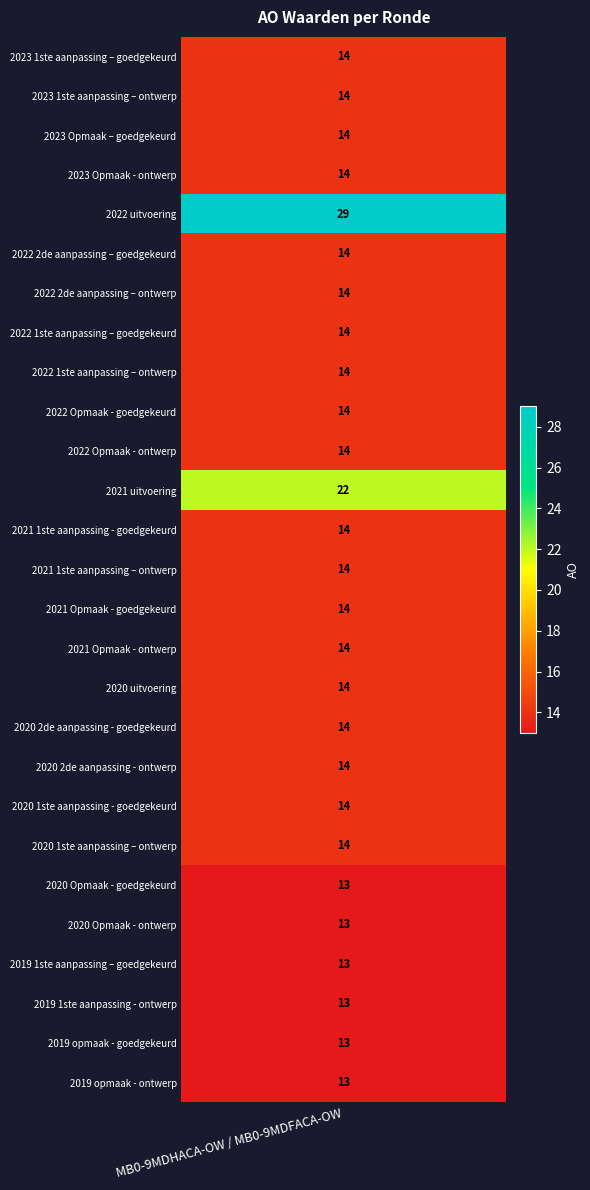

At which category does the chart reach its minimum across all series?

2020 Opmaak - goedgekeurd